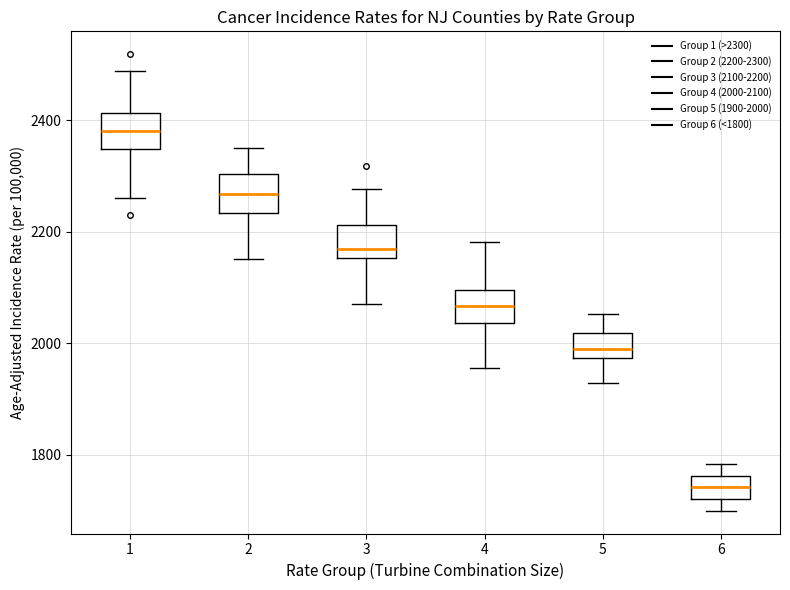

Which box's median line is the highest?

1